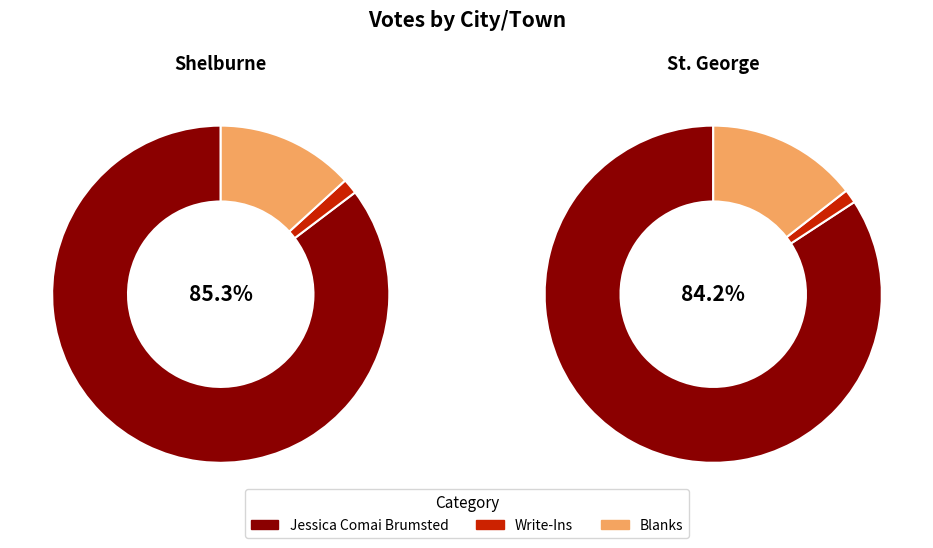

Does any single category account for the majority?

Yes